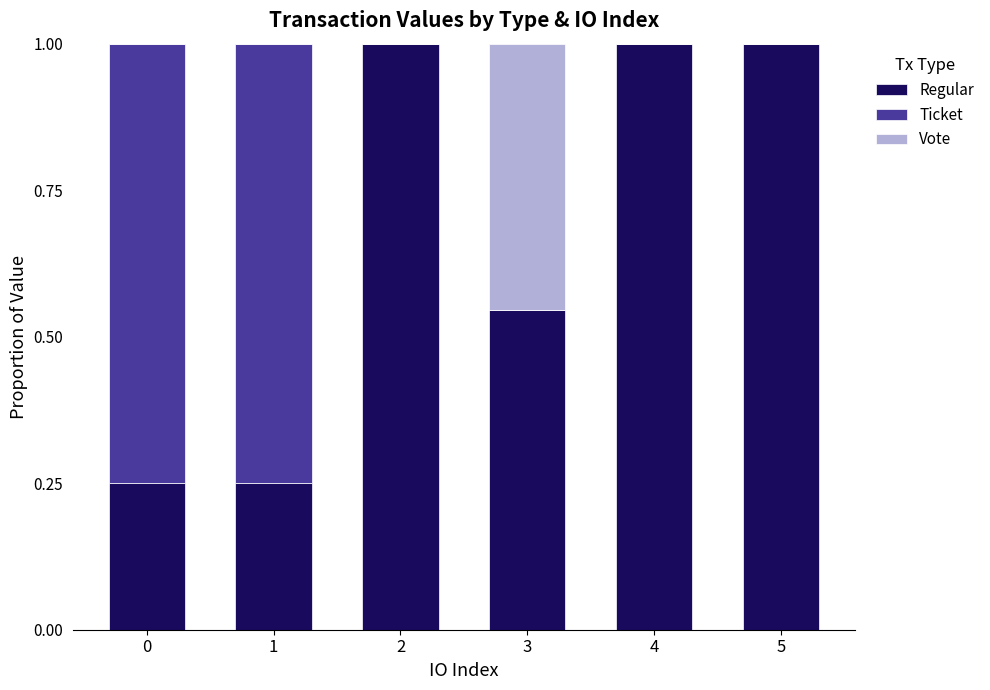

What is the total value across all series at 3?

1.0